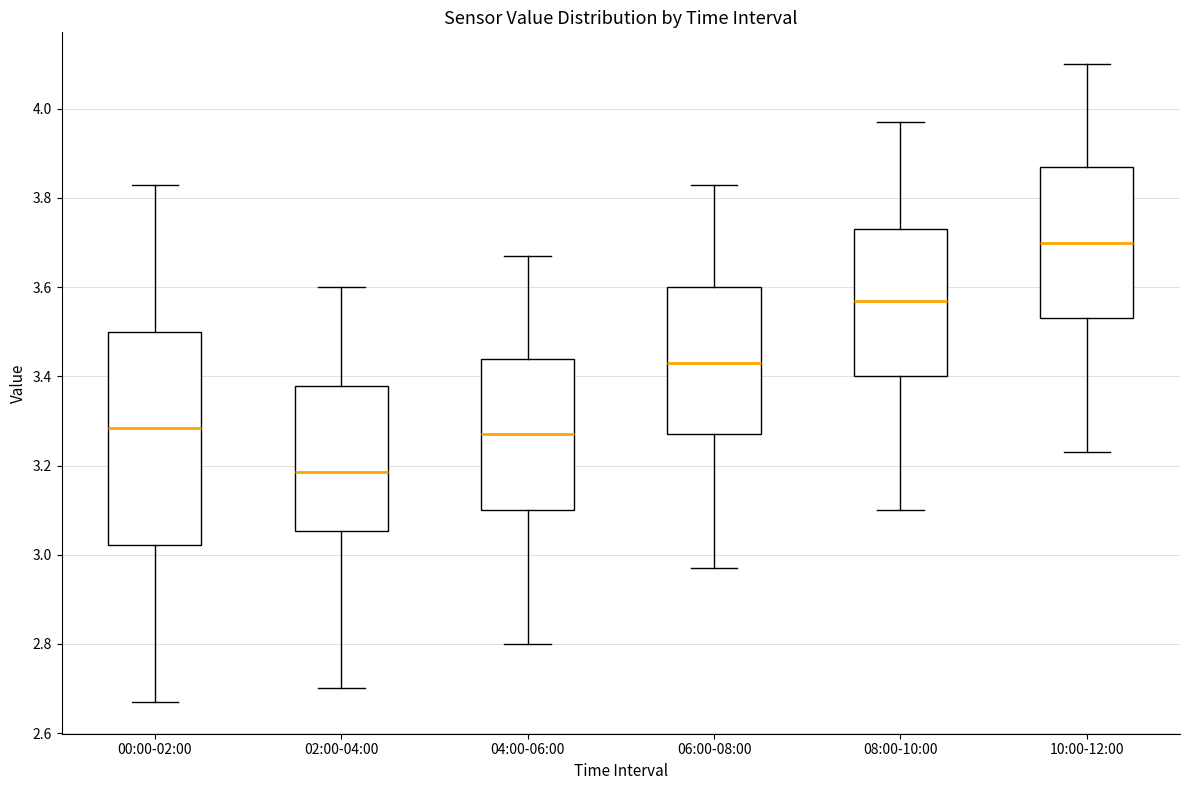

Reading left to right, transcribe this box plot: for each box, give where its median line is, the range the box spans, and where its two whiskers end, as read against the y-axis. The values are not printed on the chart, so give them approximately, as read against the axis.

00:00-02:00: median 3.28, box 3.02 to 3.50, whiskers 2.68 to 3.84
02:00-04:00: median 3.18, box 3.06 to 3.38, whiskers 2.70 to 3.60
04:00-06:00: median 3.28, box 3.10 to 3.44, whiskers 2.80 to 3.68
06:00-08:00: median 3.44, box 3.28 to 3.60, whiskers 2.98 to 3.84
08:00-10:00: median 3.58, box 3.40 to 3.74, whiskers 3.10 to 3.98
10:00-12:00: median 3.70, box 3.54 to 3.88, whiskers 3.24 to 4.10